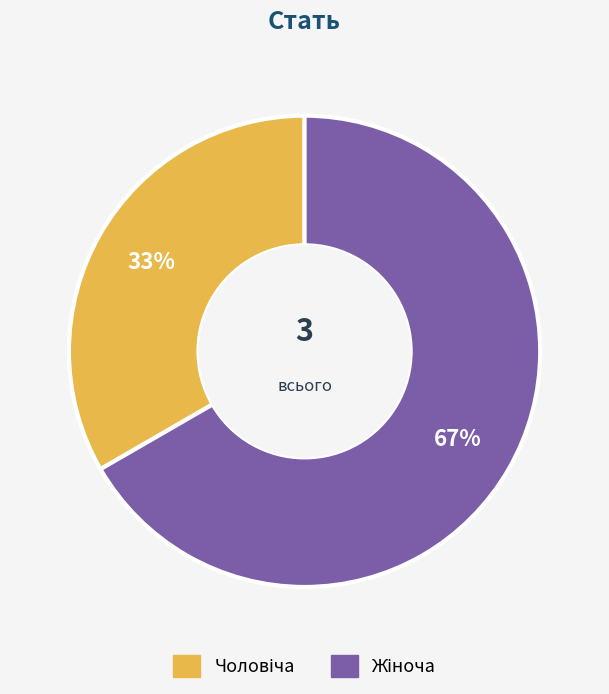

Is there a majority slice in this chart?

Yes